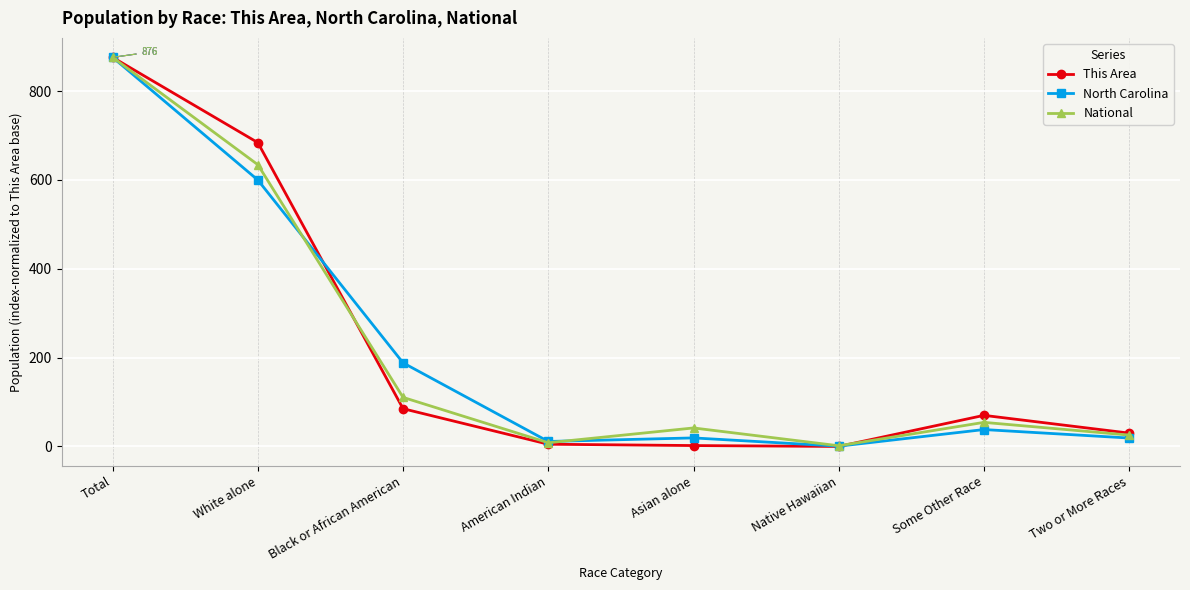

Which series has the widest spread of values?

This Area